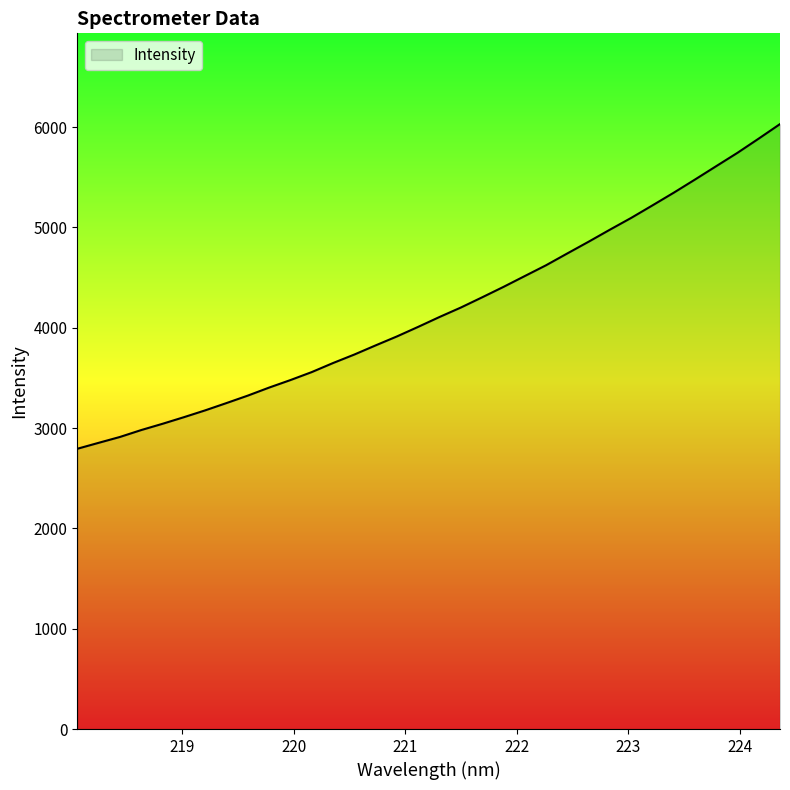

What is the difference between the maximum and minimum values?

3236.6